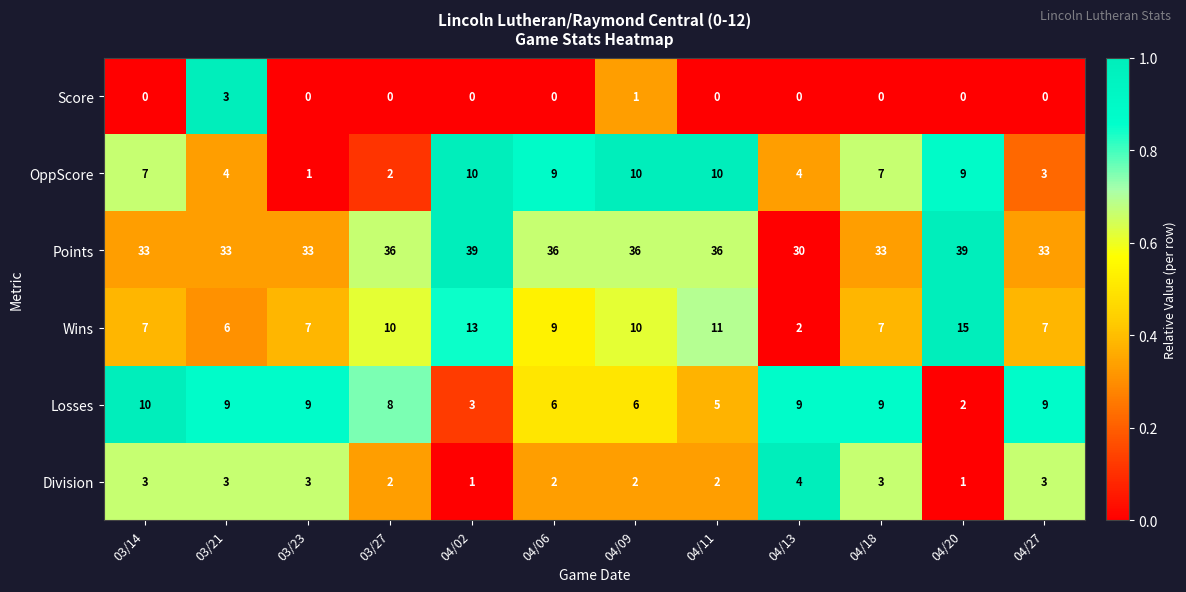

What is the spread (max minus min) of values at 03/14?

33